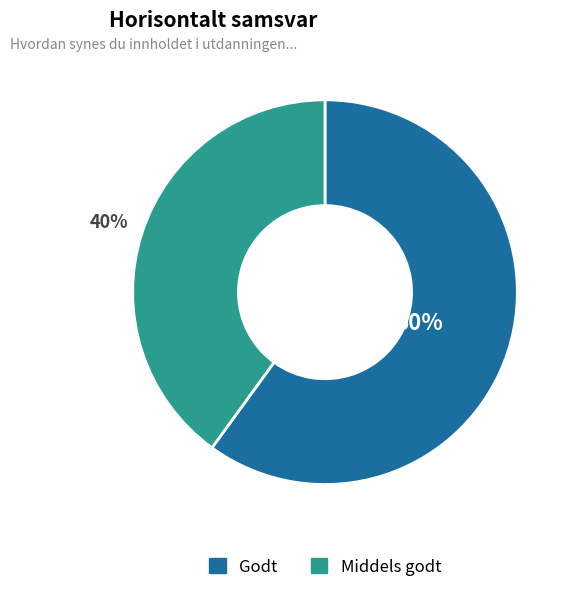

Count the number of slices in the pie.

2